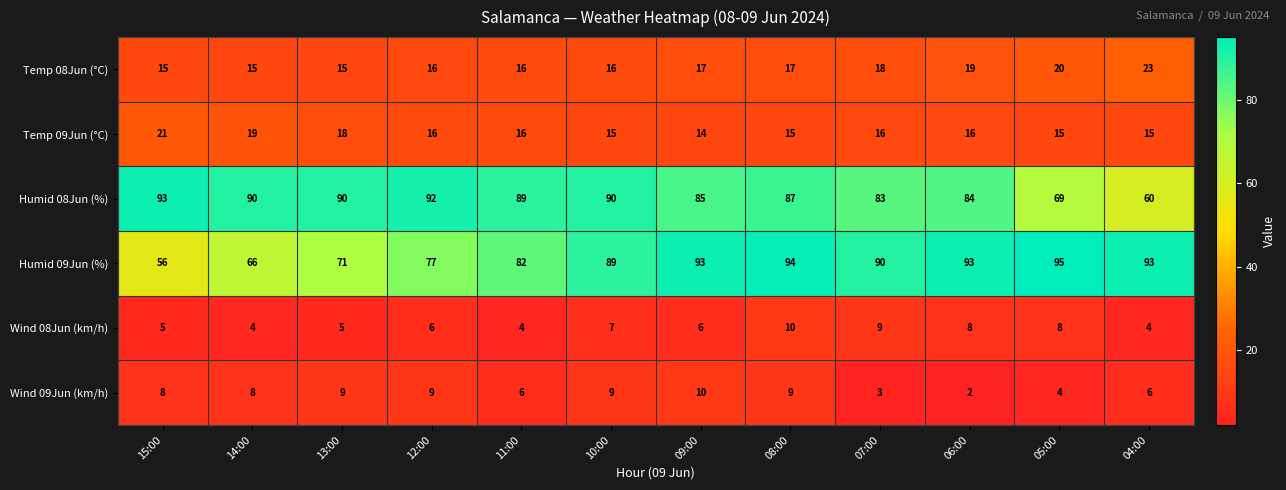

What is the spread (max minus min) of values at 15:00?

88